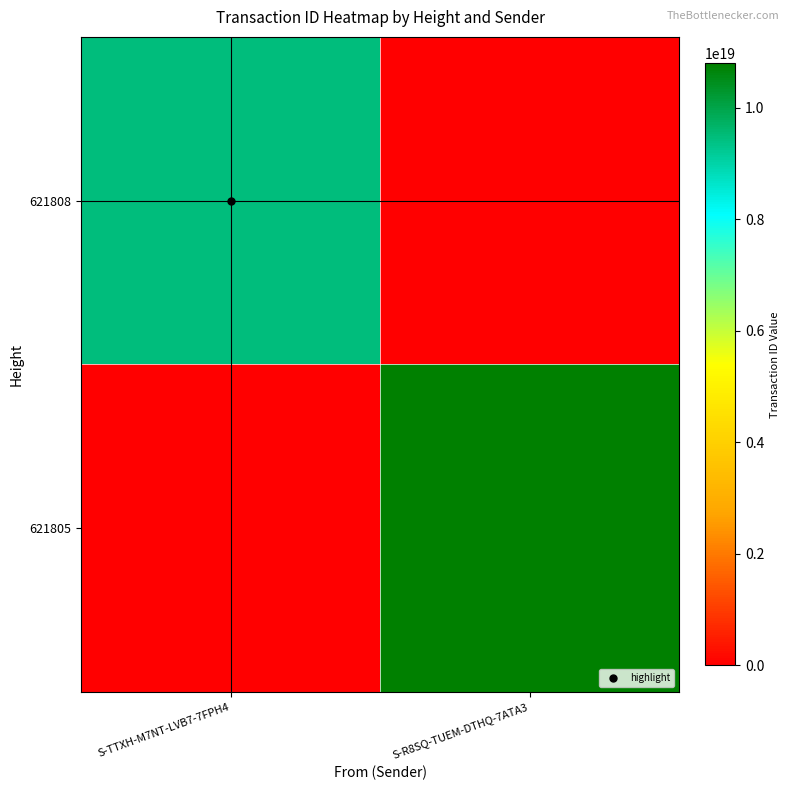

At how many categories does at least one series exceed 7753908665659490304?

2